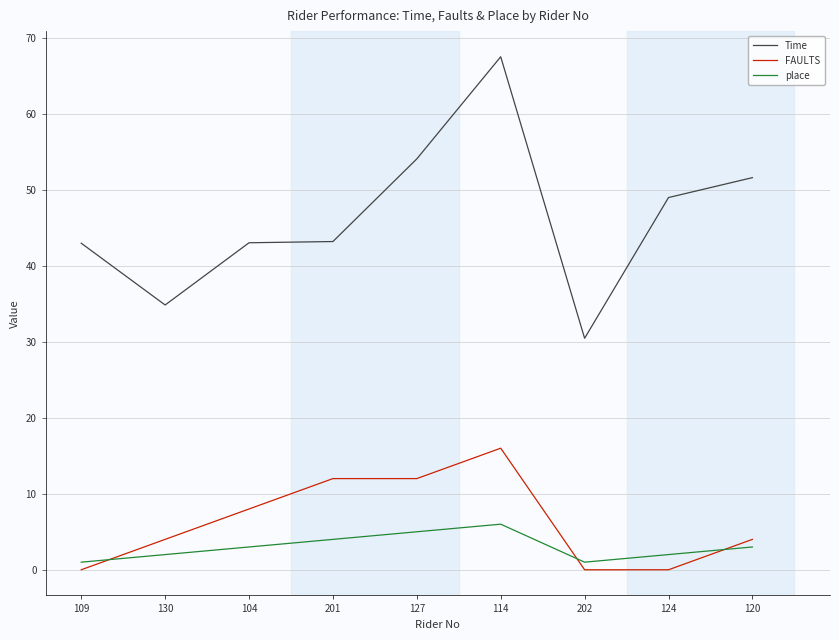

What is the total value across all series at 201?

59.2